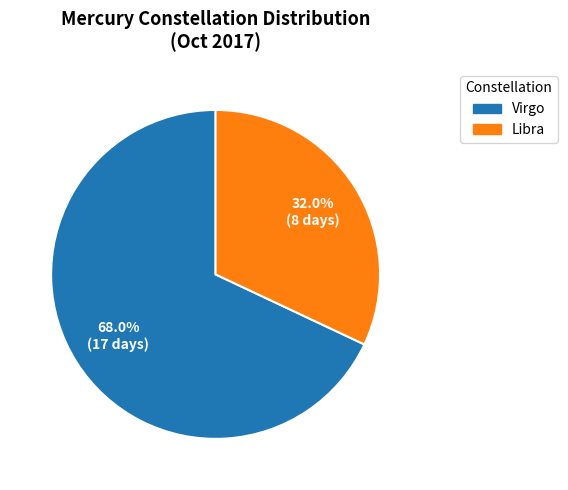

Is there any slice that represents more than half of the pie?

Yes